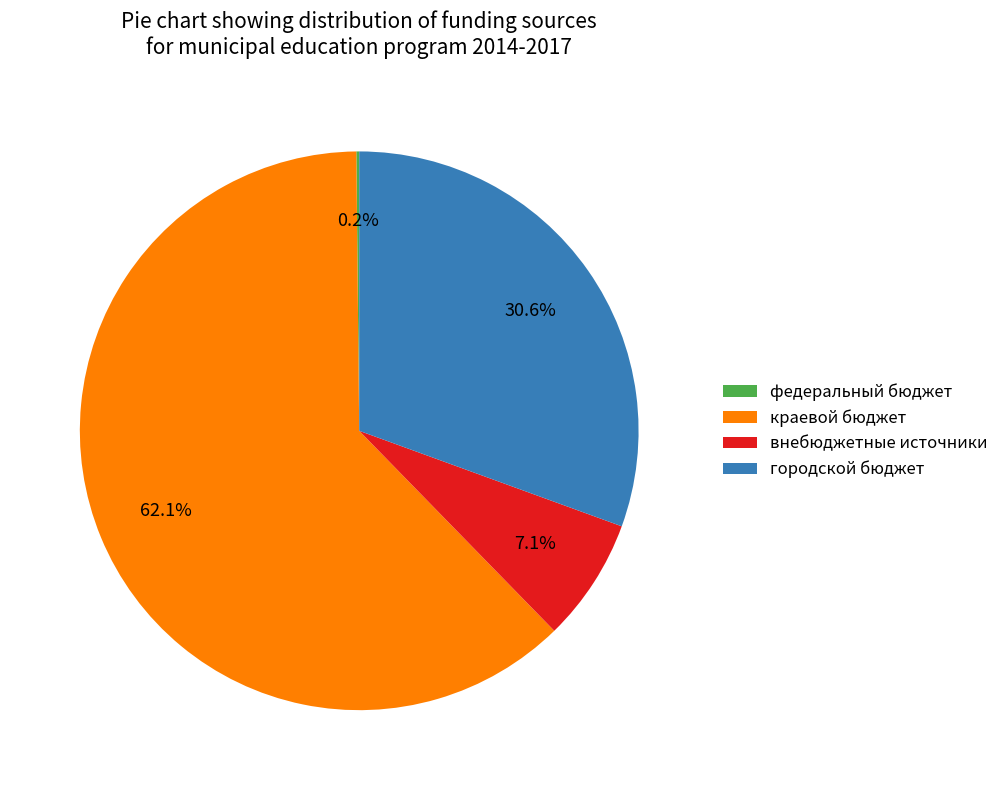

Which slice is the largest?

краевой бюджет